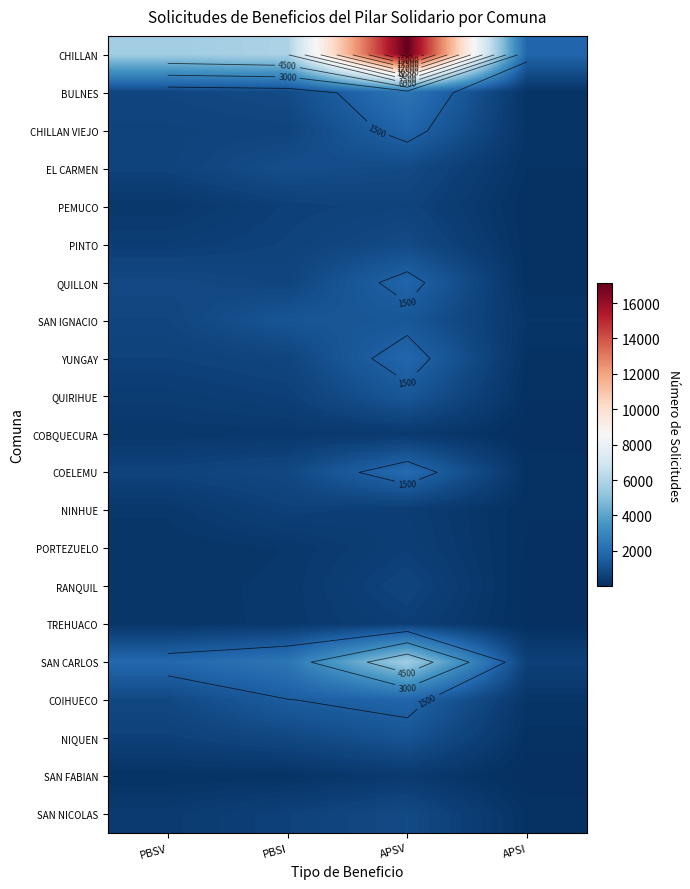

What is the sum of the COELEMU values at PBSI and APSI?

969